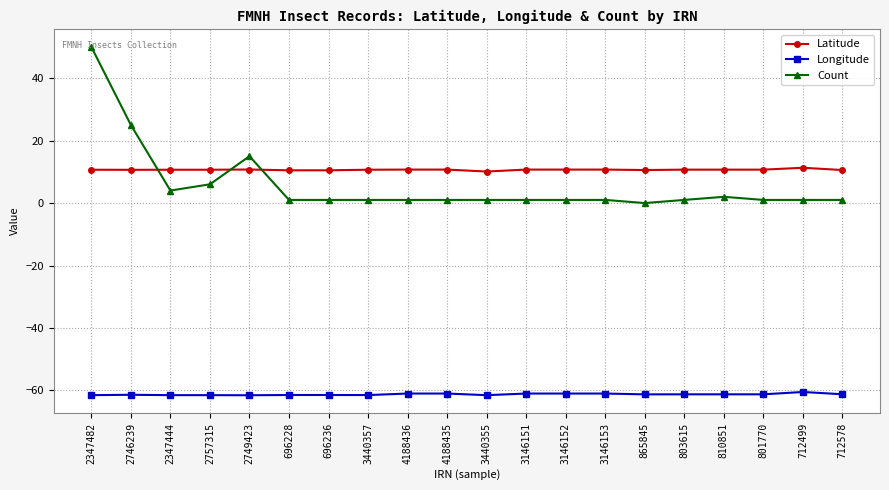

Which series has the largest range (max minus min)?

Count